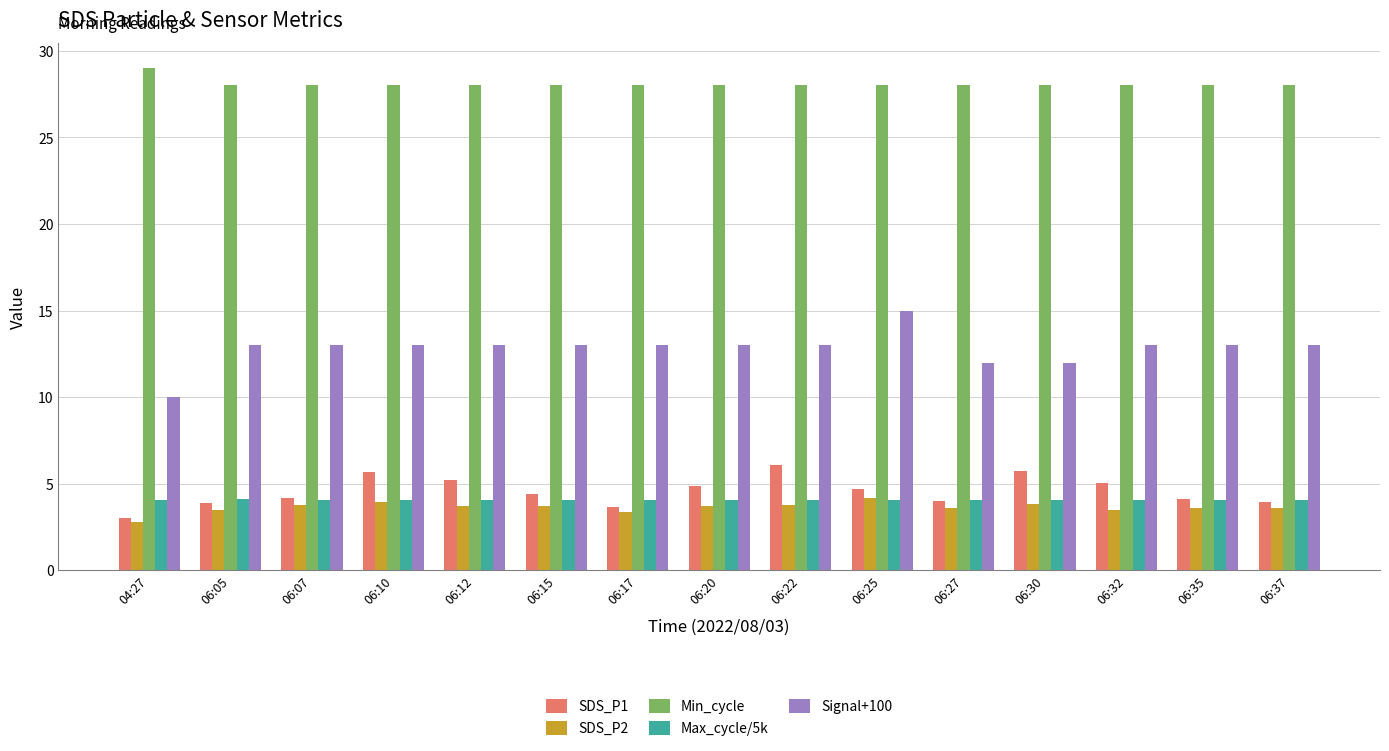

How many data points does each series have?

15